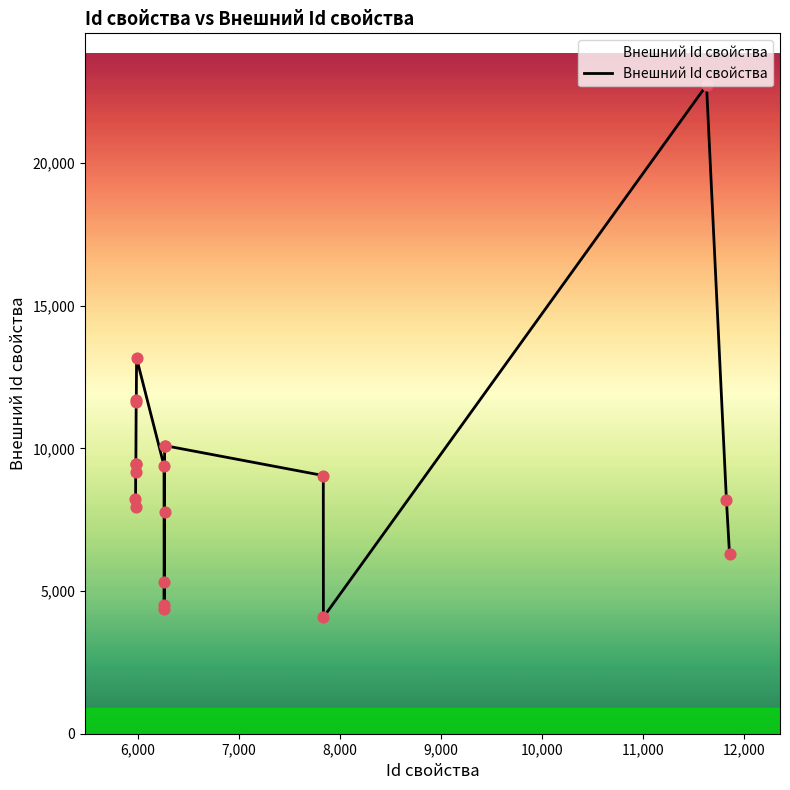

What is the smallest value displayed?

4080